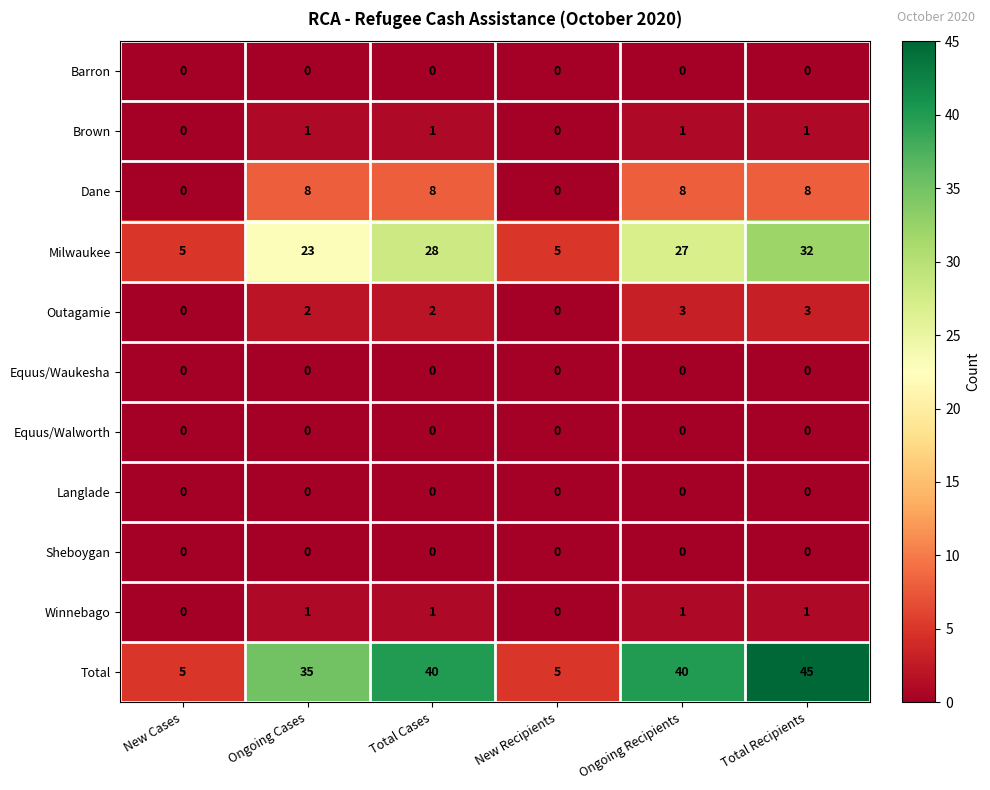

At how many categories does at least one series exceed 18?

4